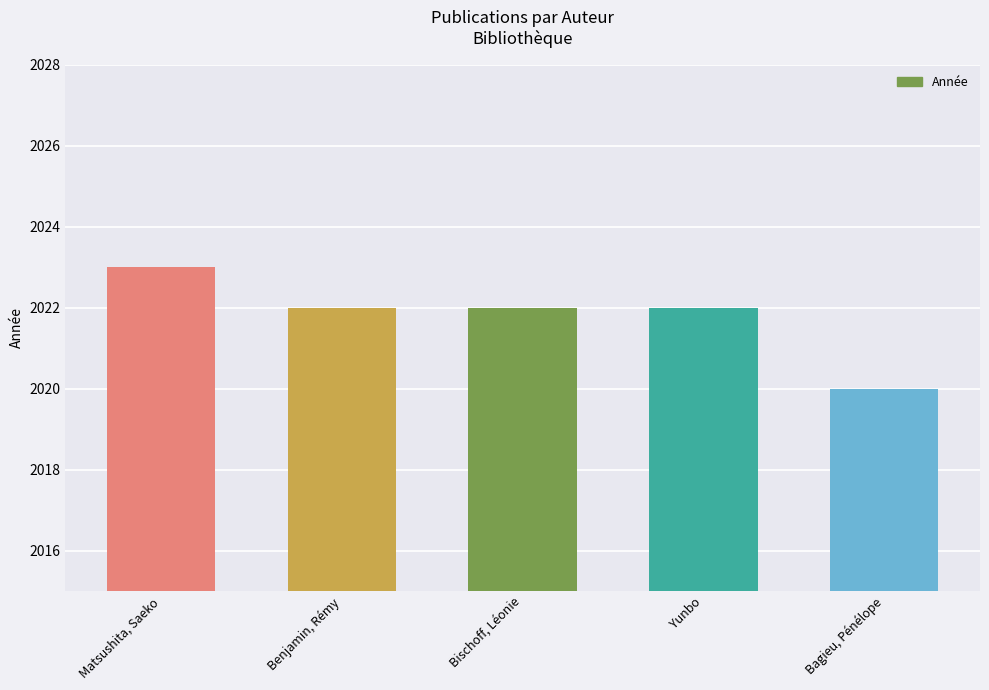

Which has a higher value, Yunbo or Matsushita, Saeko?

Matsushita, Saeko